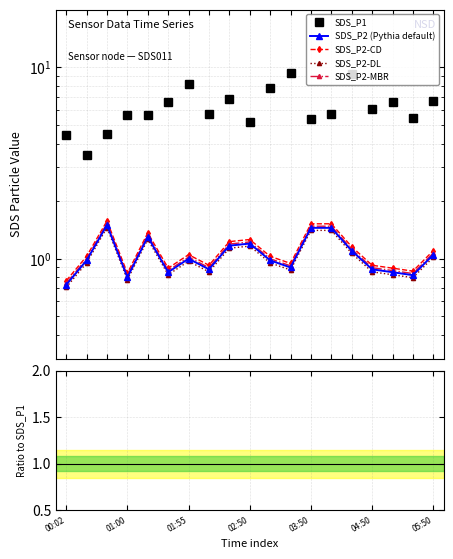

What is the value of the SDS_P2 point at the 8th from the left?

0.9